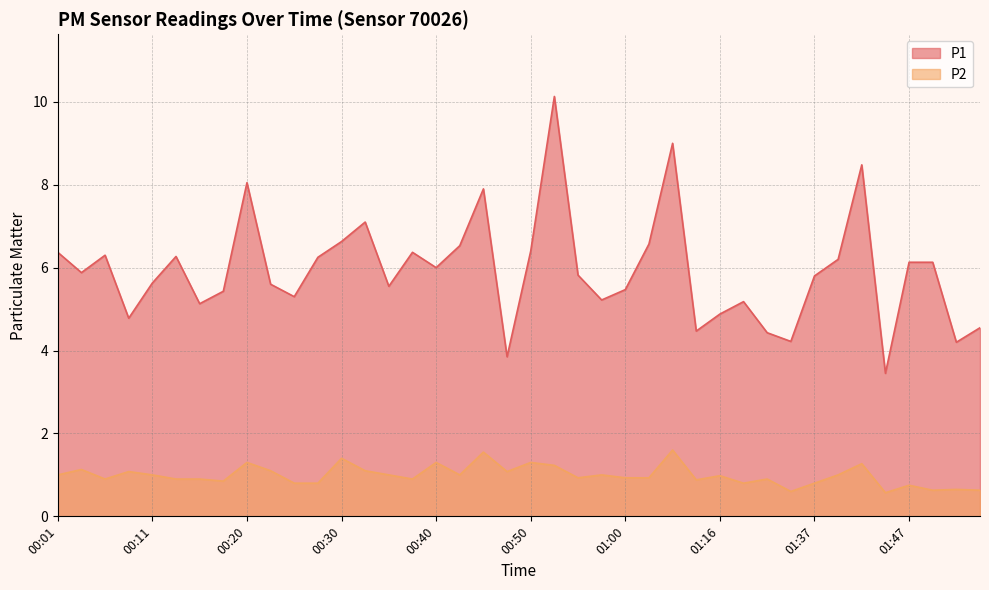

What are all the series names shown in the legend?

P1, P2